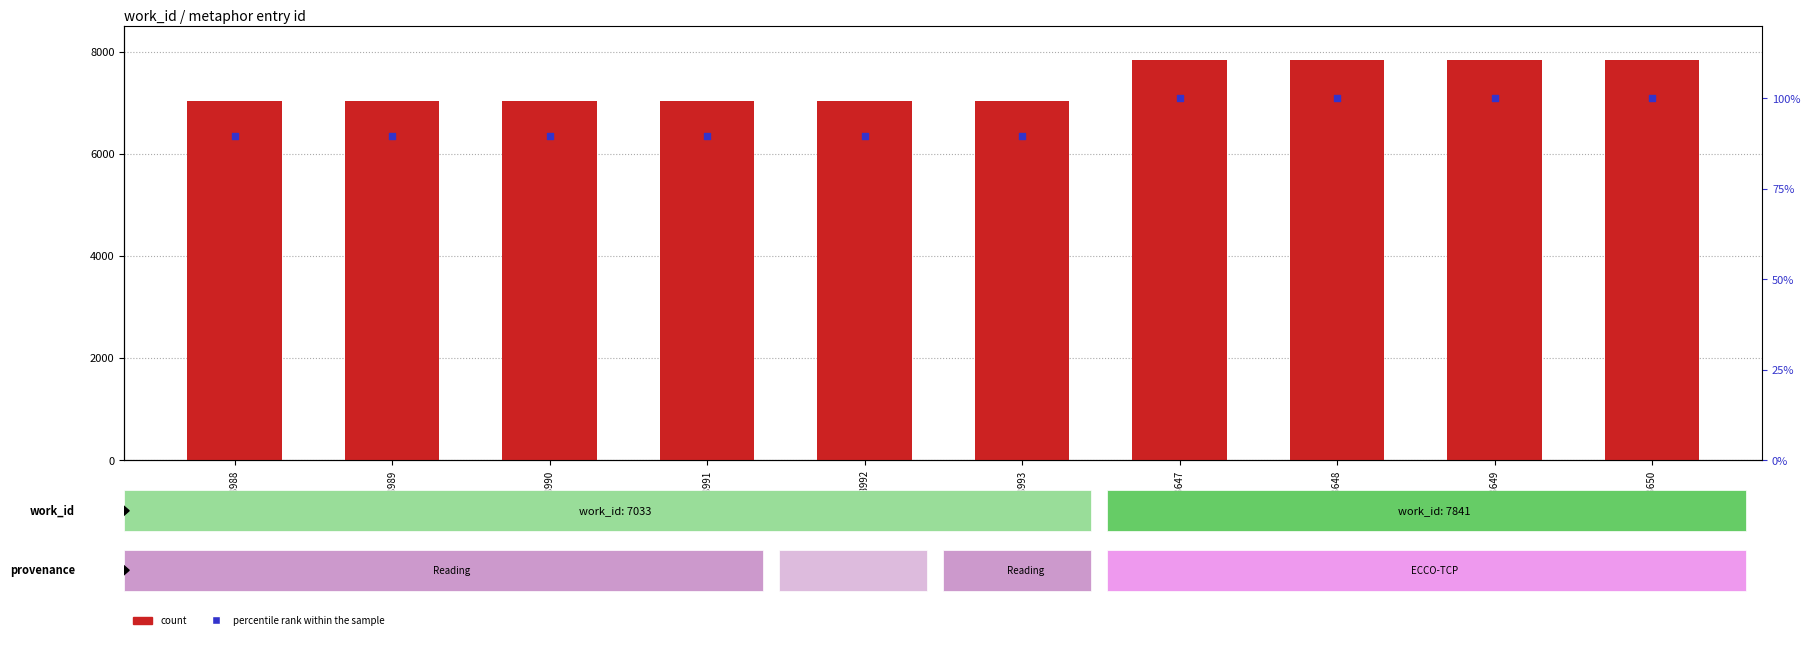

What are all the series names shown in the legend?

count, percentile rank within the sample